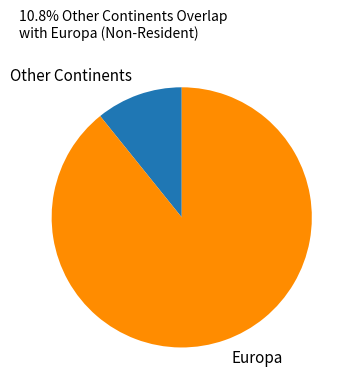

Which has a higher value, Other Continents or Europa?

Europa